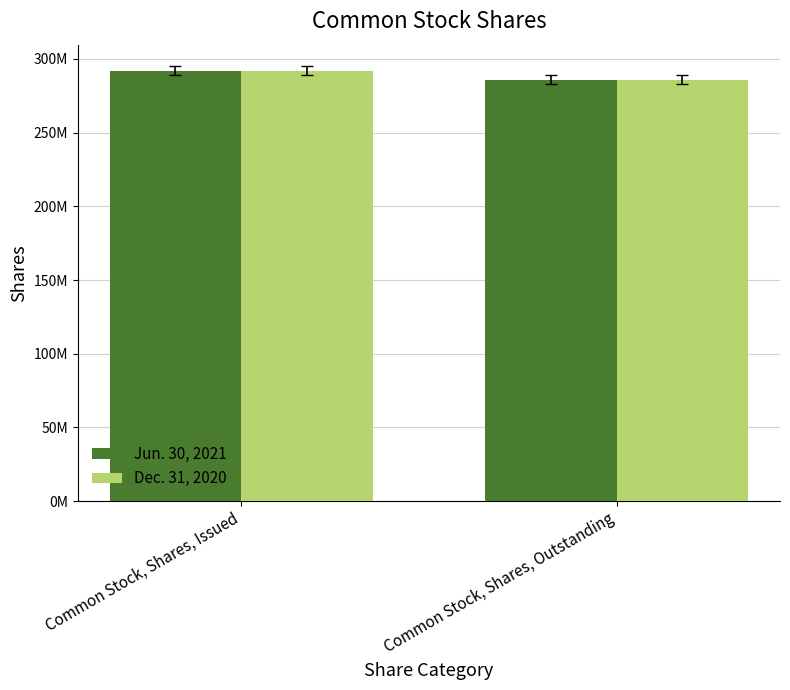

What are all the series names shown in the legend?

Jun. 30, 2021, Dec. 31, 2020